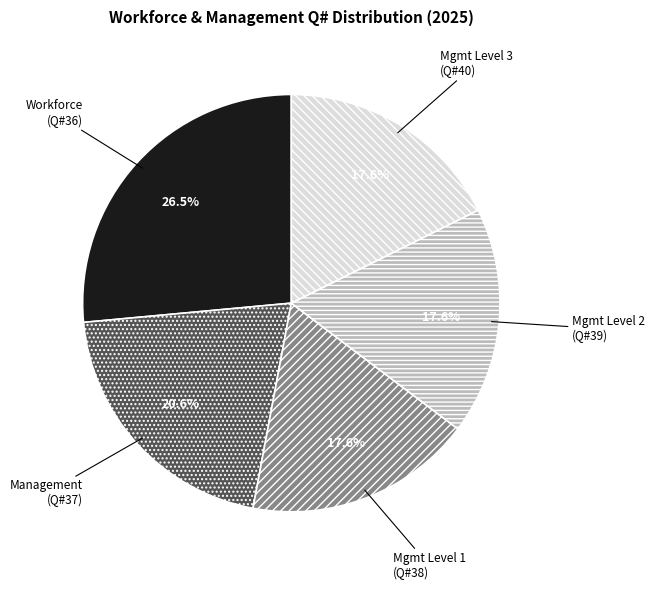

Is there any slice that represents more than half of the pie?

No